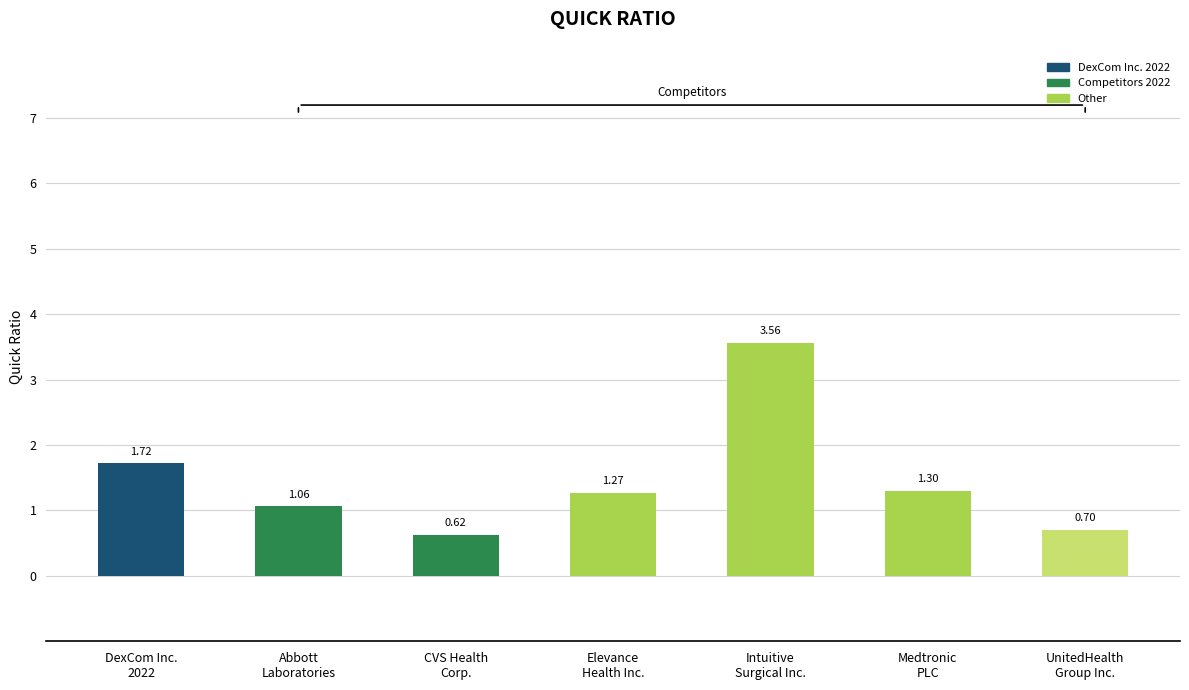

Which label corresponds to the smallest value in the chart?

CVS Health
Corp.